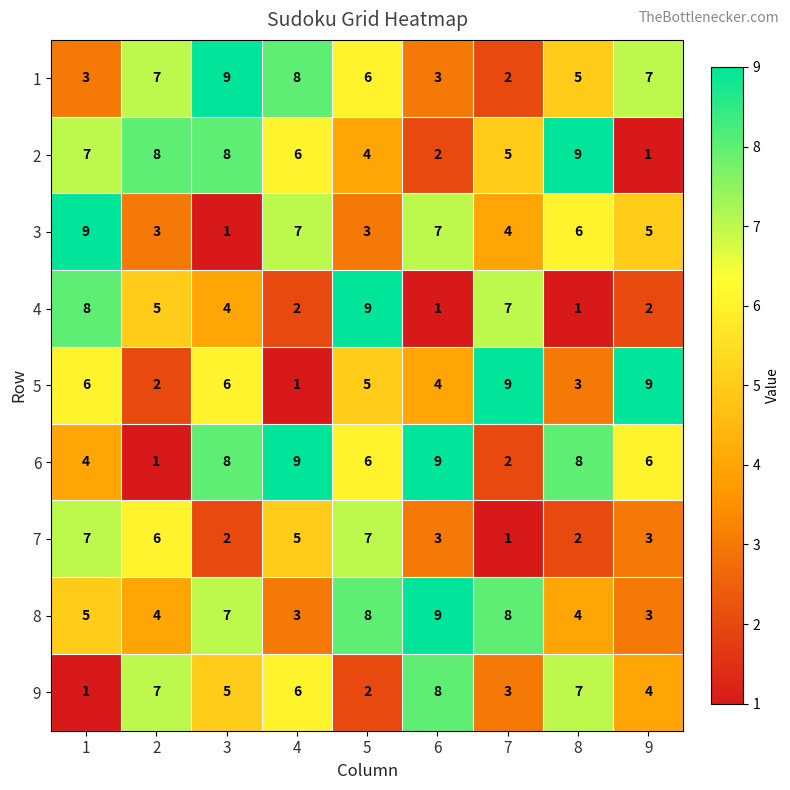

What is the approximate value of 2 at 5?

4